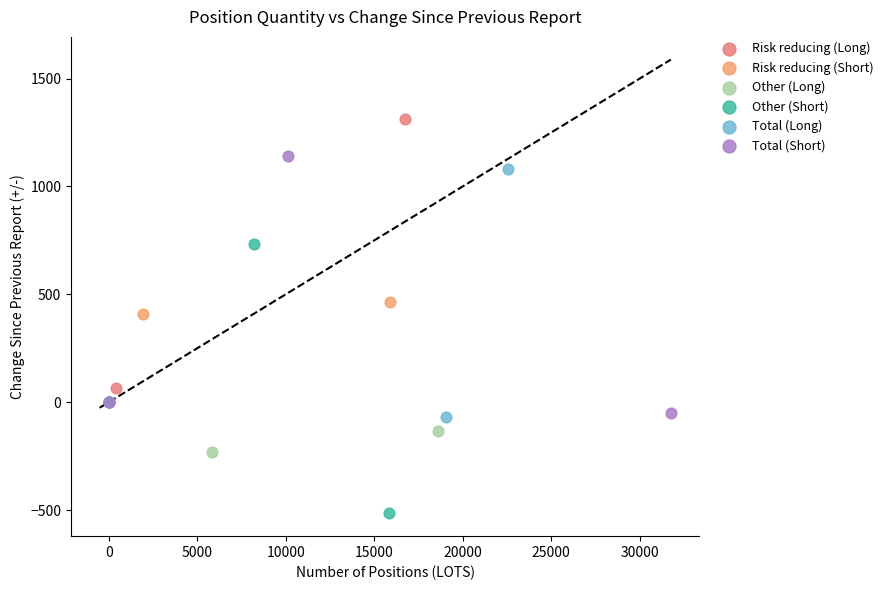

Which series contains the highest Y value?

Risk reducing (Long)